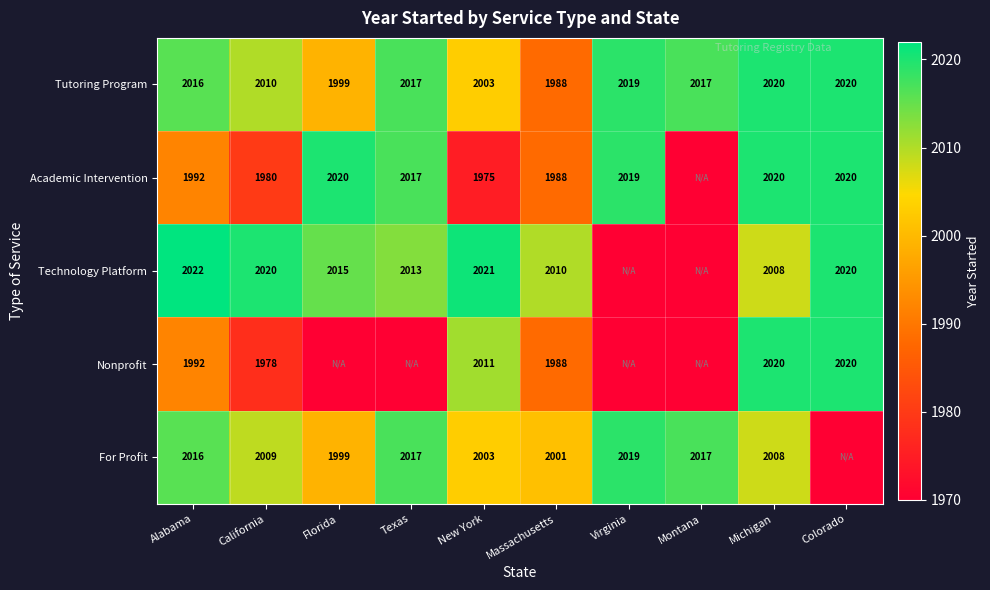

At which label is Tutoring Program closest to 2004?

New York